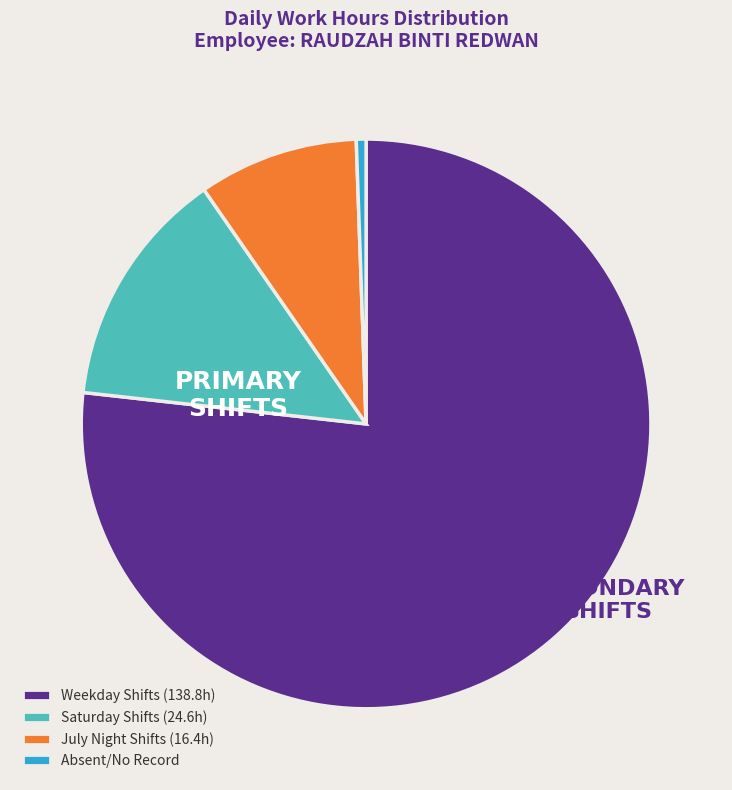

Does any single category account for the majority?

Yes